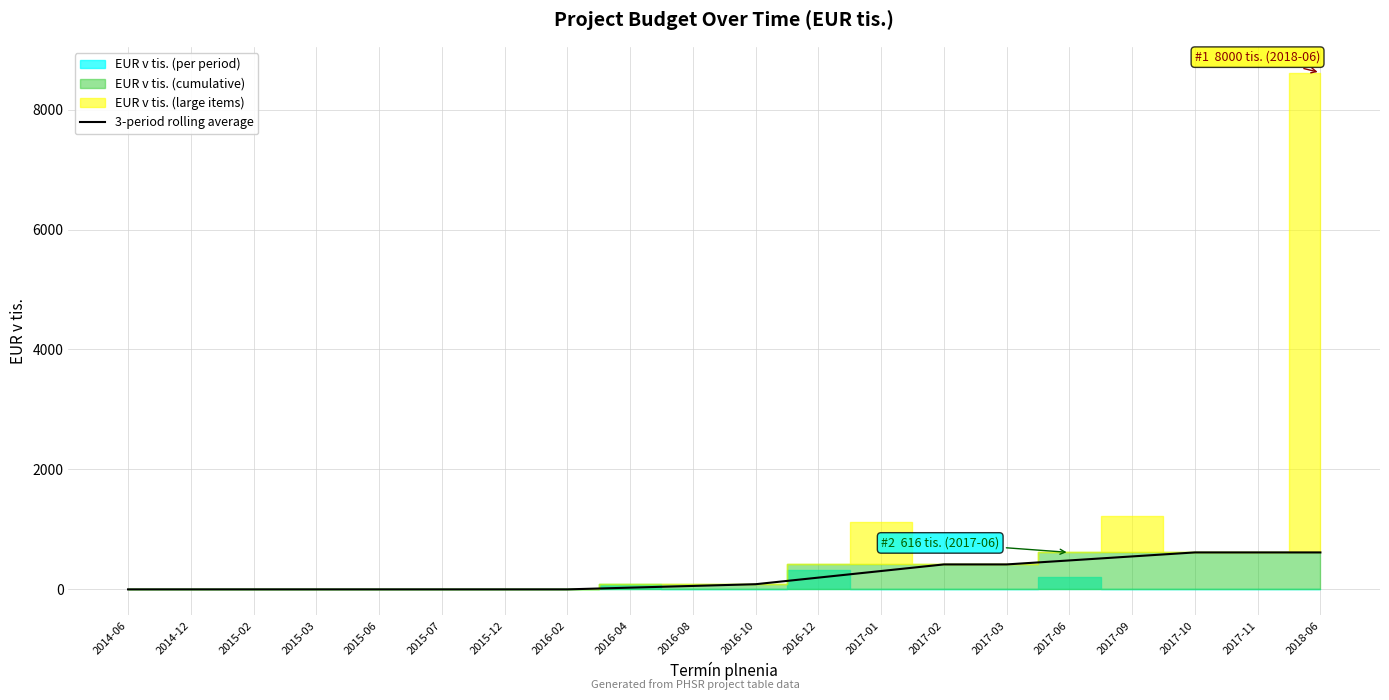

True or false: there are more than 2 points higher than both neighbors.

False